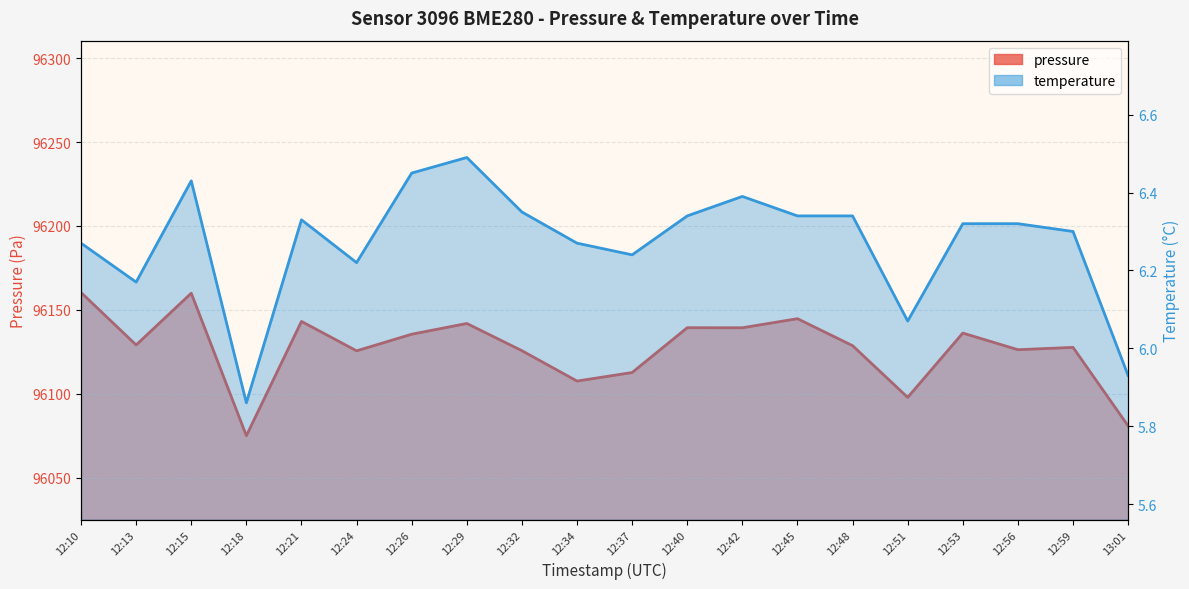

Where is temperature nearest to the value 6?

12:51